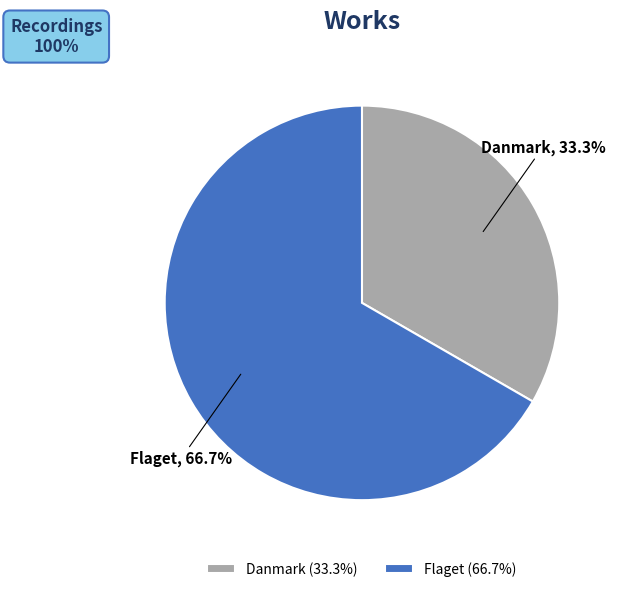

What is the total percentage of Danmark and Flaget?

100.0%